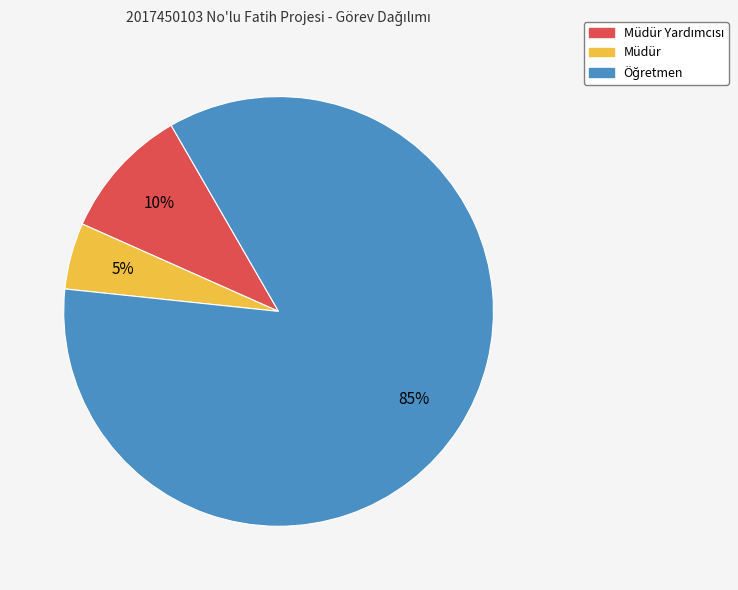

How many segments does this pie chart have?

3